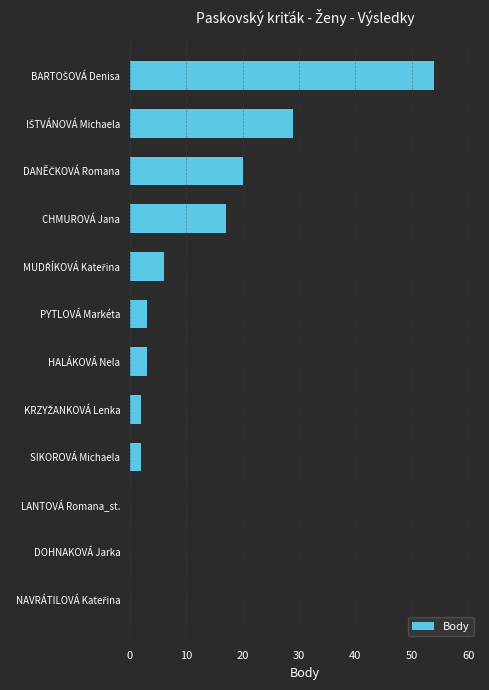

What is the sum of all values?

136